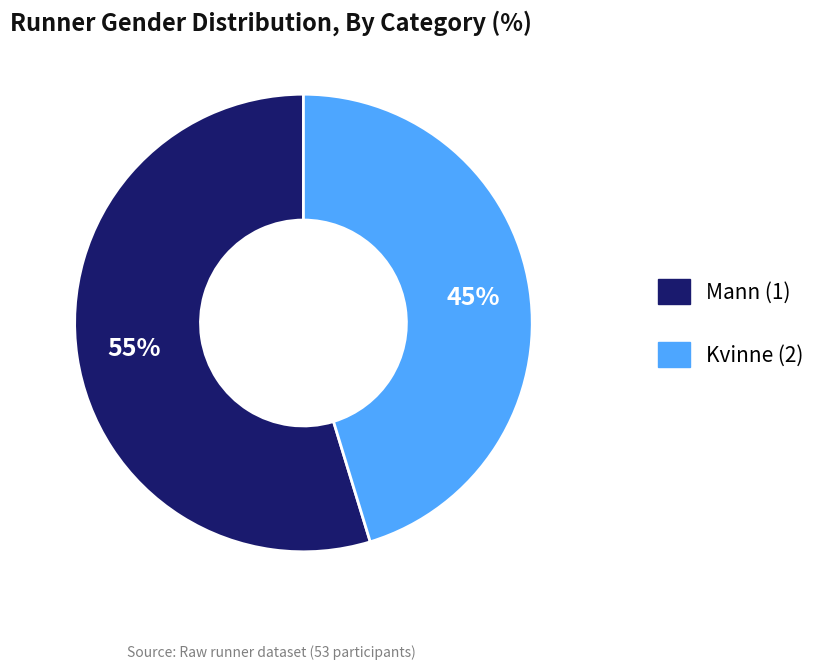

Which slice is the smallest?

Kvinne (2)